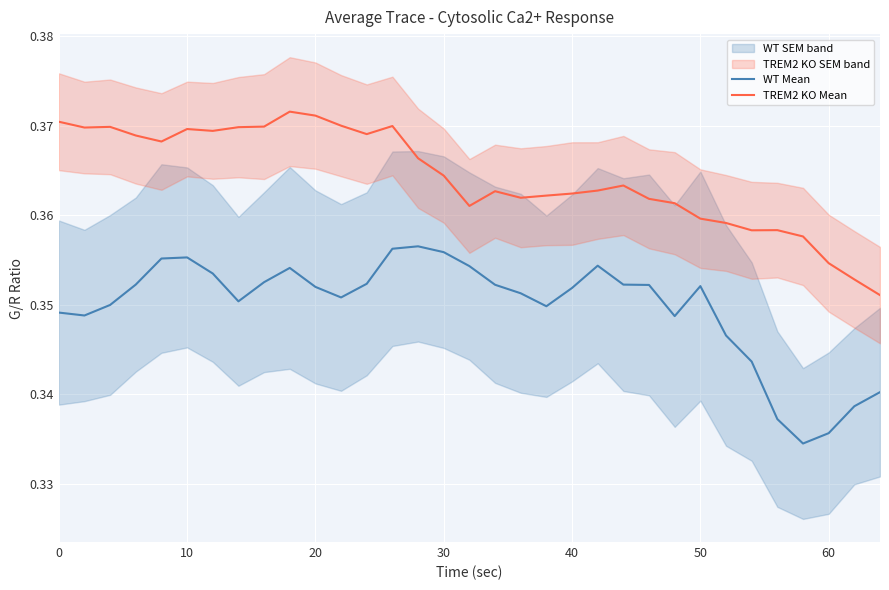

True or false: TREM2 KO Mean and WT Mean cross at least once.

False